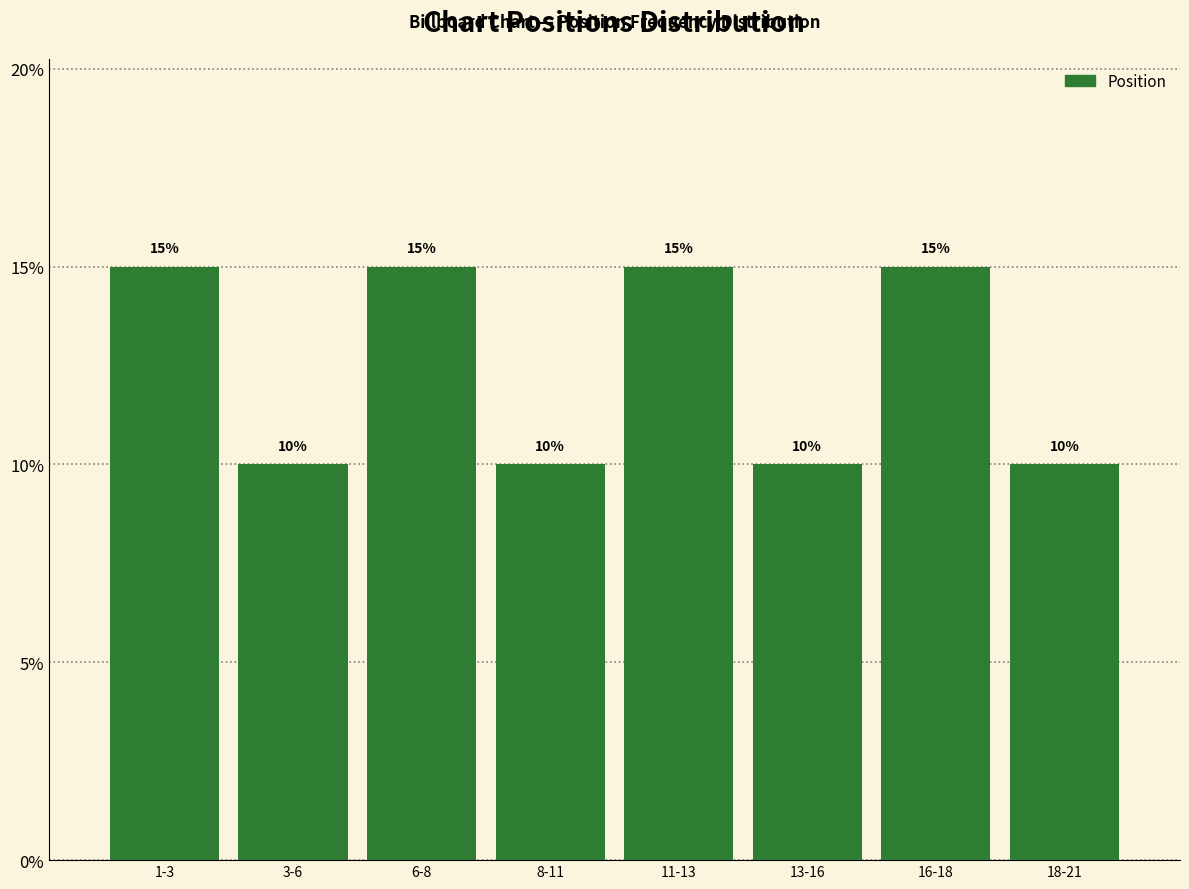

Reading left to right, extract all data points from this chart.

15	10	15	10	15	10	15	10